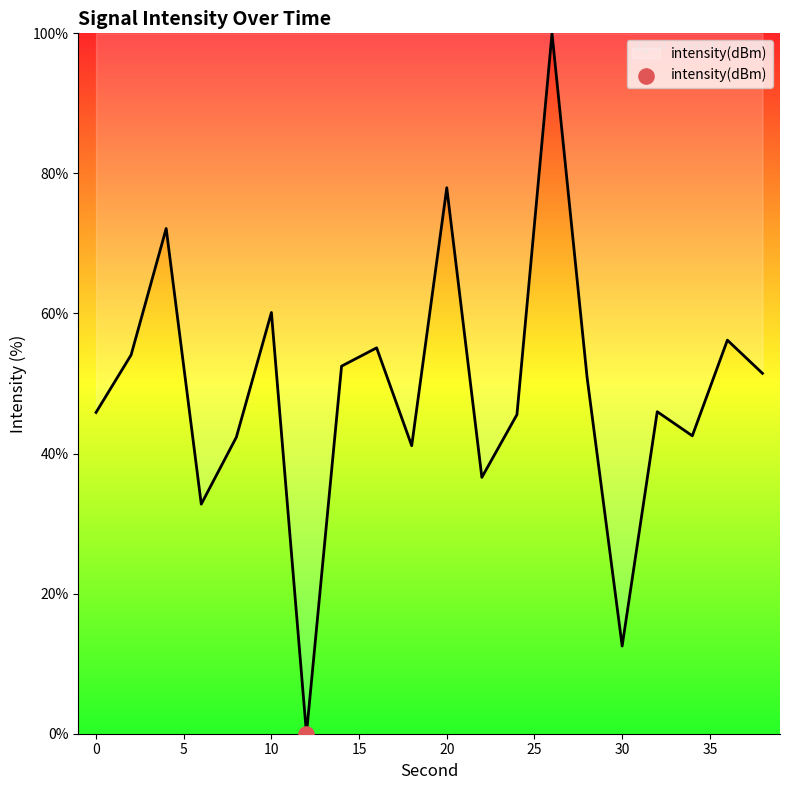

What is the difference between the maximum and minimum values?

100.0